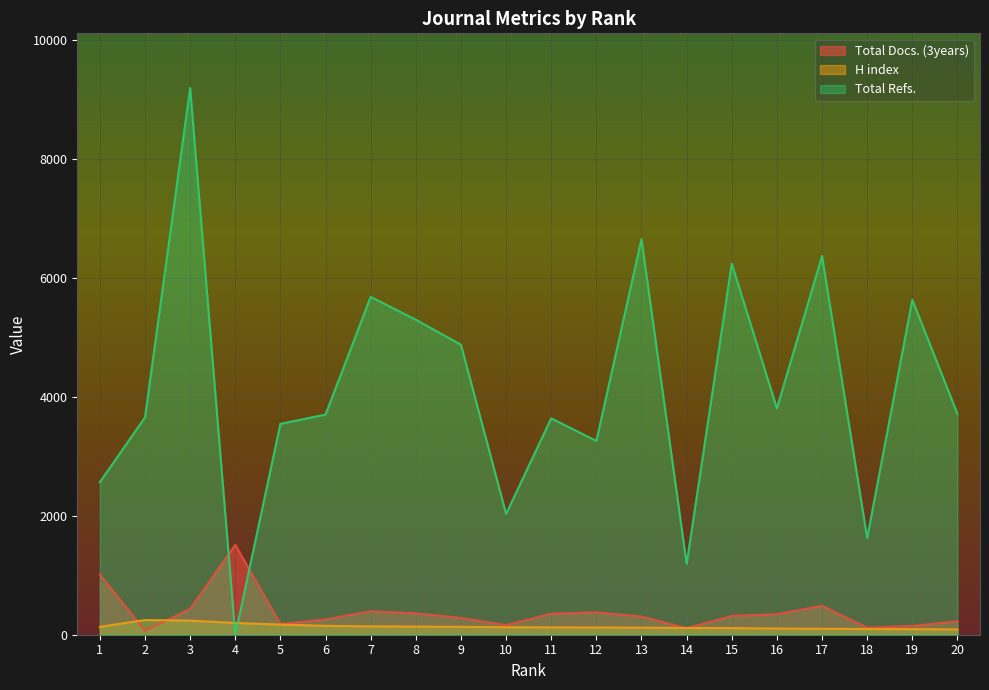

How many data points in Total Refs. are above 3715?

9